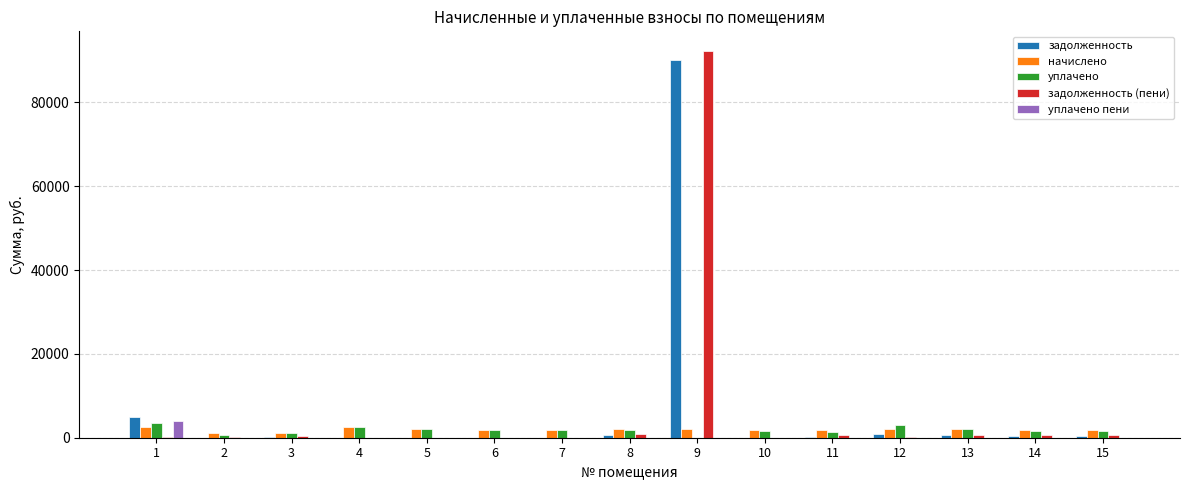

Which series has the widest spread of values?

задолженность (пени)